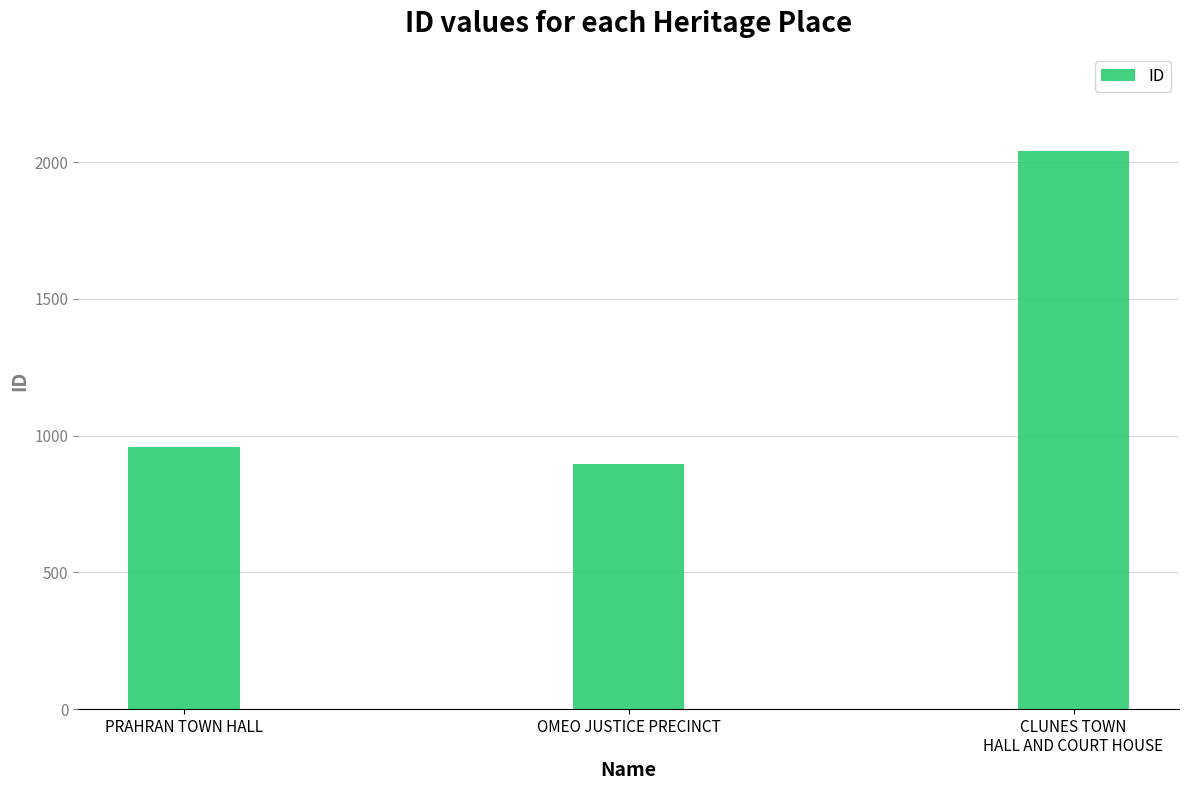

What is the value of the 2nd bar from the left?

895